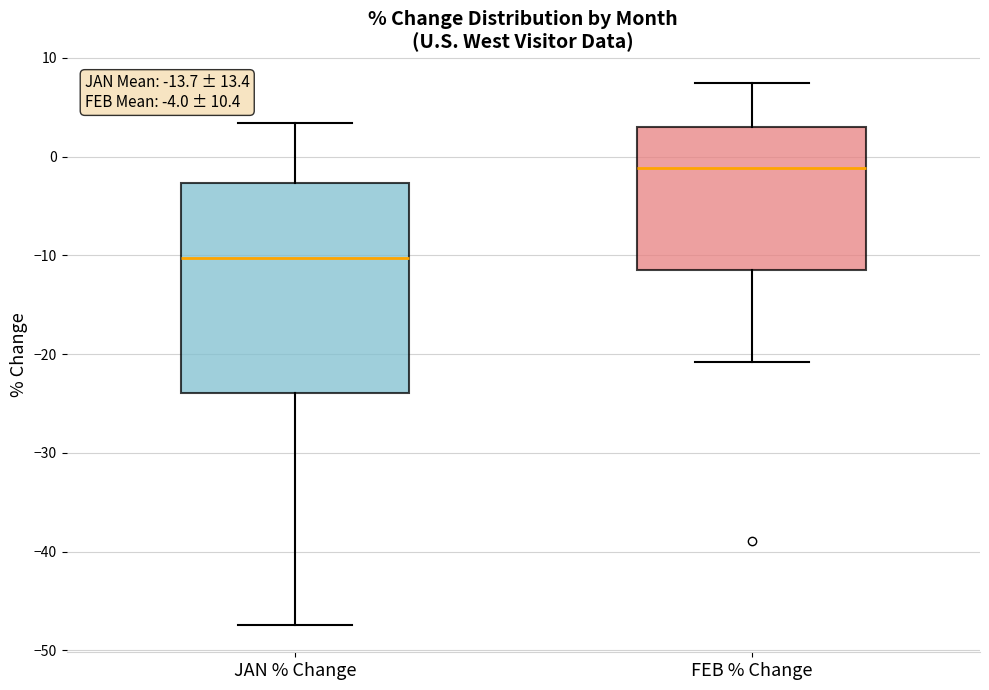

Which box's median line is the lowest?

JAN % Change